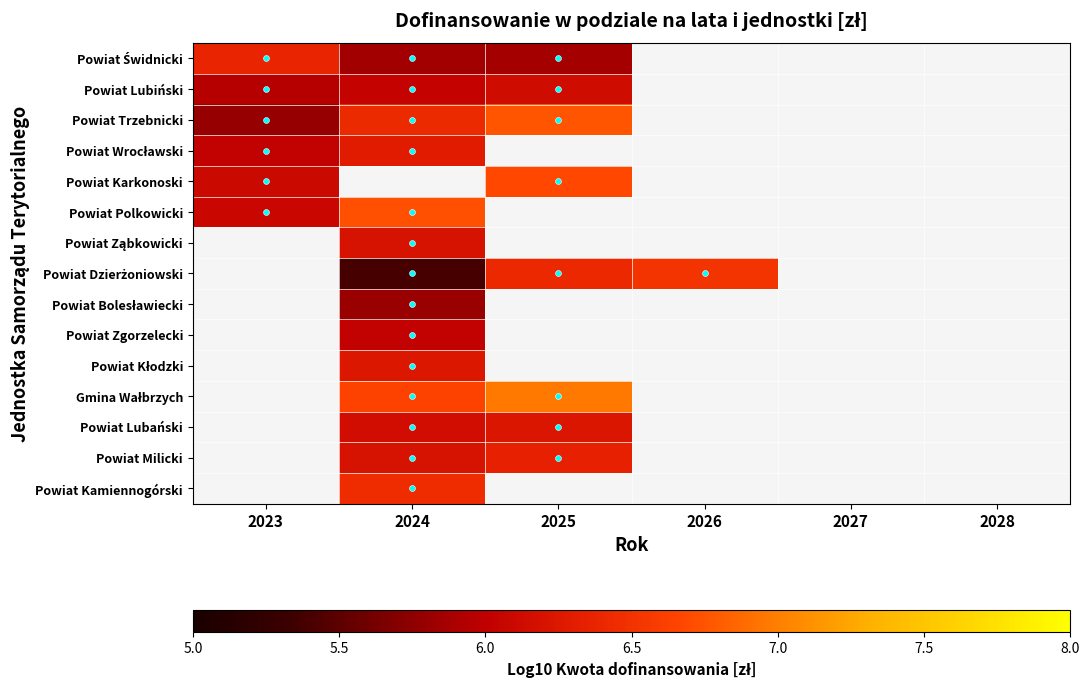

Which category has the highest value across all series?

2025